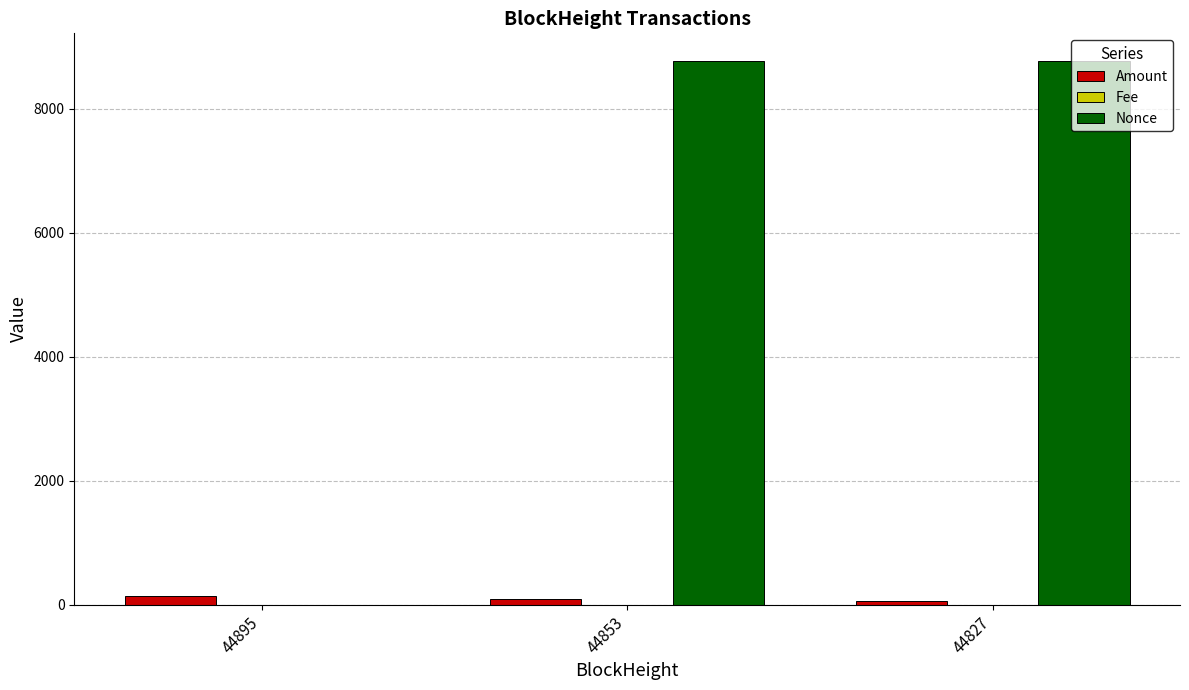

The Nonce series shows 0.0 at 44895. True or false?

True